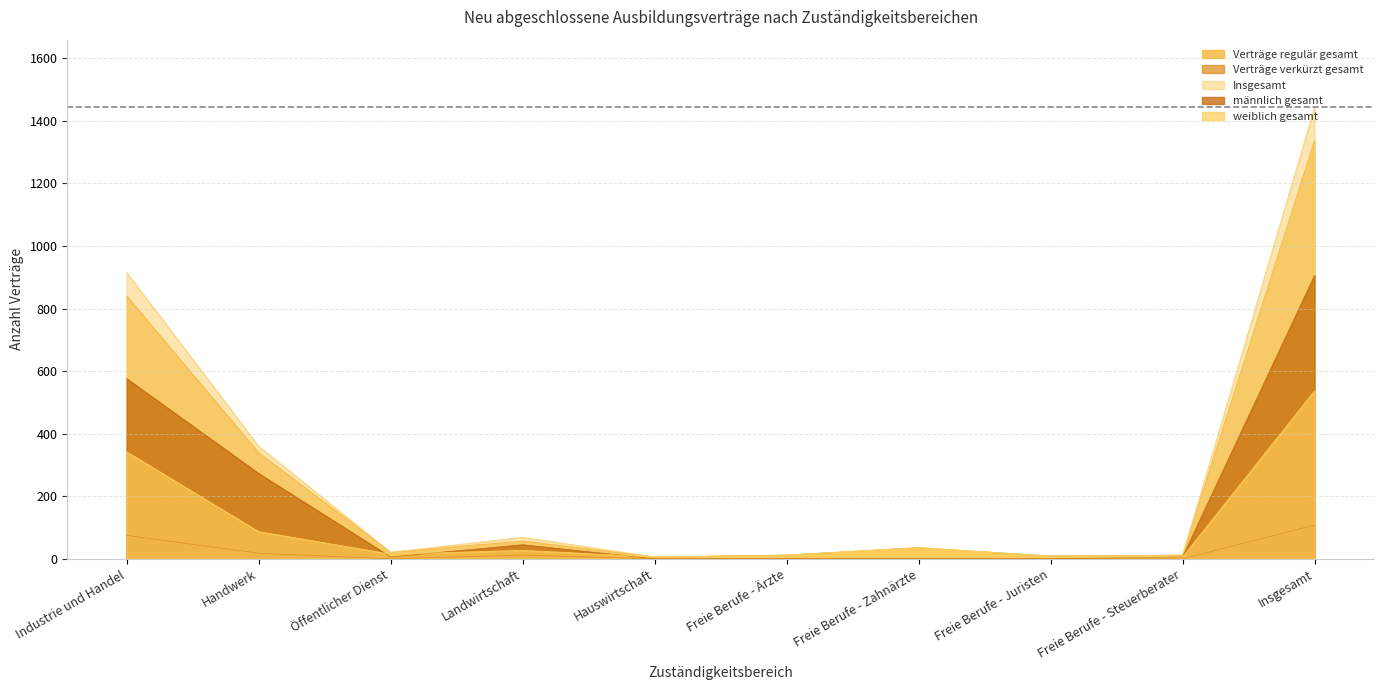

Reading left to right, list all the values displayed in this chart.

Verträge regulär gesamt: Industrie und Handel=840	Handwerk=339	Öffentlicher Dienst=21	Landwirtschaft=57	Hauswirtschaft=6	Freie Berufe - Ärzte=12	Freie Berufe - Zahnärzte=36	Freie Berufe - Juristen=9	Freie Berufe - Steuerberater=12	Insgesamt=1338
Verträge verkürzt gesamt: Industrie und Handel=75	Handwerk=18	Öffentlicher Dienst=0	Landwirtschaft=12	Hauswirtschaft=0	Freie Berufe - Ärzte=0	Freie Berufe - Zahnärzte=0	Freie Berufe - Juristen=0	Freie Berufe - Steuerberater=0	Insgesamt=108
Insgesamt: Industrie und Handel=915	Handwerk=360	Öffentlicher Dienst=21	Landwirtschaft=69	Hauswirtschaft=6	Freie Berufe - Ärzte=12	Freie Berufe - Zahnärzte=36	Freie Berufe - Juristen=9	Freie Berufe - Steuerberater=12	Insgesamt=1443
männlich gesamt: Industrie und Handel=576	Handwerk=273	Öffentlicher Dienst=6	Landwirtschaft=45	Hauswirtschaft=0	Freie Berufe - Ärzte=0	Freie Berufe - Zahnärzte=0	Freie Berufe - Juristen=0	Freie Berufe - Steuerberater=6	Insgesamt=906
weiblich gesamt: Industrie und Handel=342	Handwerk=87	Öffentlicher Dienst=15	Landwirtschaft=27	Hauswirtschaft=6	Freie Berufe - Ärzte=12	Freie Berufe - Zahnärzte=36	Freie Berufe - Juristen=6	Freie Berufe - Steuerberater=6	Insgesamt=537